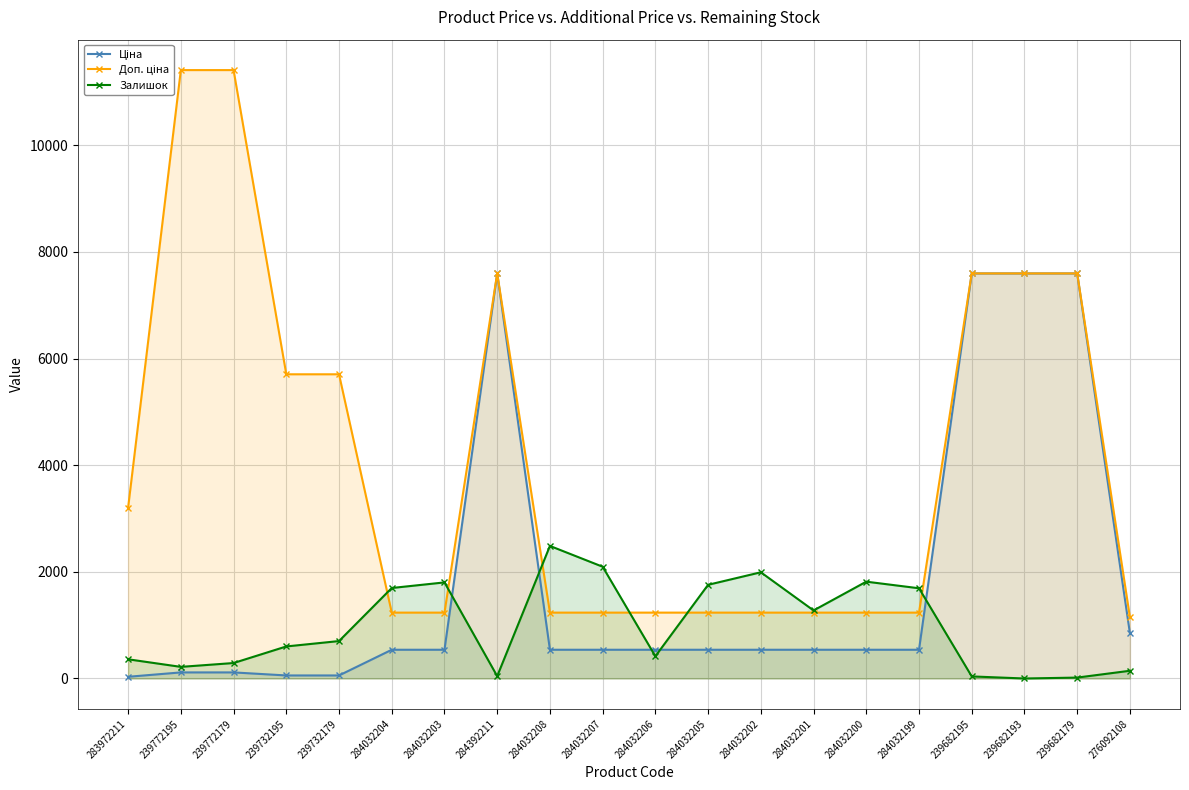

Between 284032200 and 276092108, which series saw the biggest shift?

Залишок